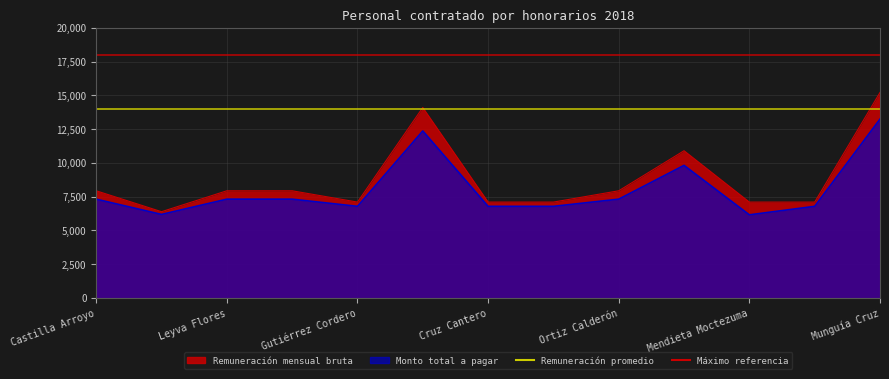

Reading left to right, extract all data points from this chart.

Remuneración mensual bruta: Castilla Arroyo=7938.5	Torres Cuatepotzo=6389.4	Leyva Flores=7938.5	Salinas Monter=7938.5	Gutiérrez Cordero=7101.3	Huitrón Sánchez=14109.1	Cruz Cantero=7101.3	Andrade Torres=7101.3	Ortiz Calderón=7938.5	Nava Paredes=10906.5	Mendieta Moctezuma=7101.3	Solano Romero=7101.3	Munguía Cruz=15224.0
Monto total a pagar: Castilla Arroyo=7317.4	Torres Cuatepotzo=6186.8	Leyva Flores=7317.4	Salinas Monter=7317.4	Gutiérrez Cordero=6785.8	Huitrón Sánchez=12371.1	Cruz Cantero=6785.8	Andrade Torres=6785.8	Ortiz Calderón=7317.4	Nava Paredes=9820.3	Mendieta Moctezuma=6156.2	Solano Romero=6785.8	Munguía Cruz=13247.9